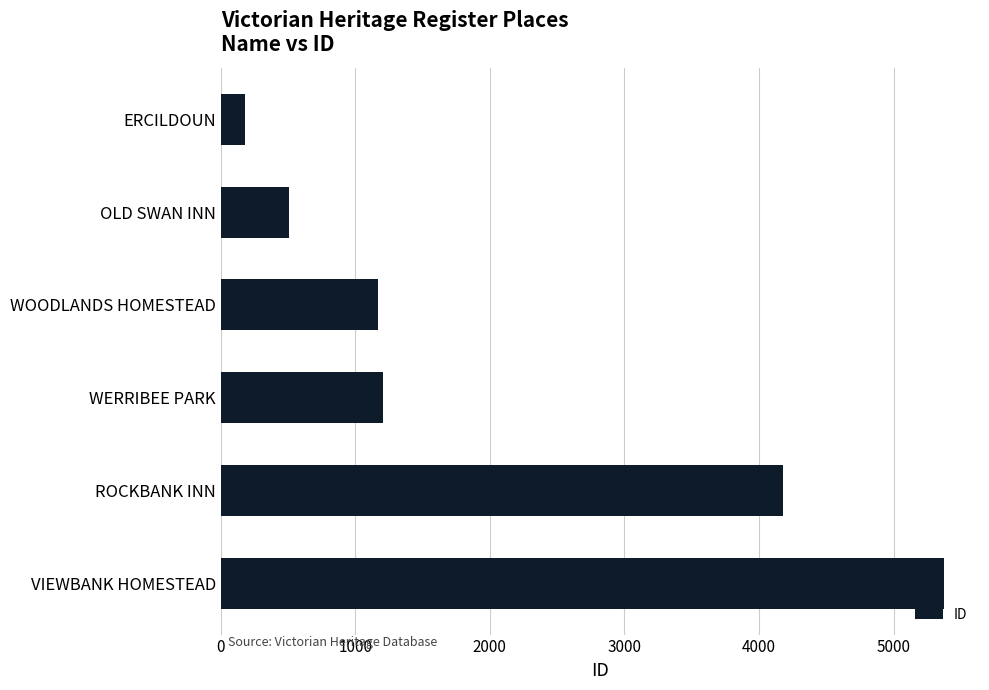

How many bars are there in total?

6